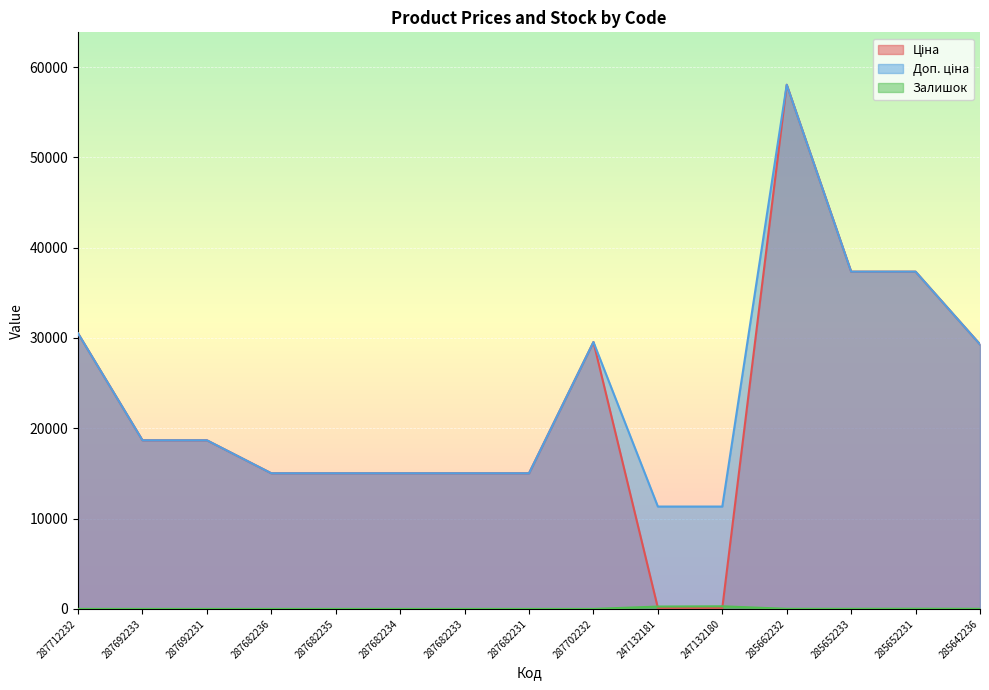

List the labels in order of Доп. ціна value, largest first.

285662232, 285652233, 285652231, 287712232, 287702232, 285642236, 287692233, 287692231, 287682236, 287682235, 287682234, 287682233, 287682231, 247132181, 247132180